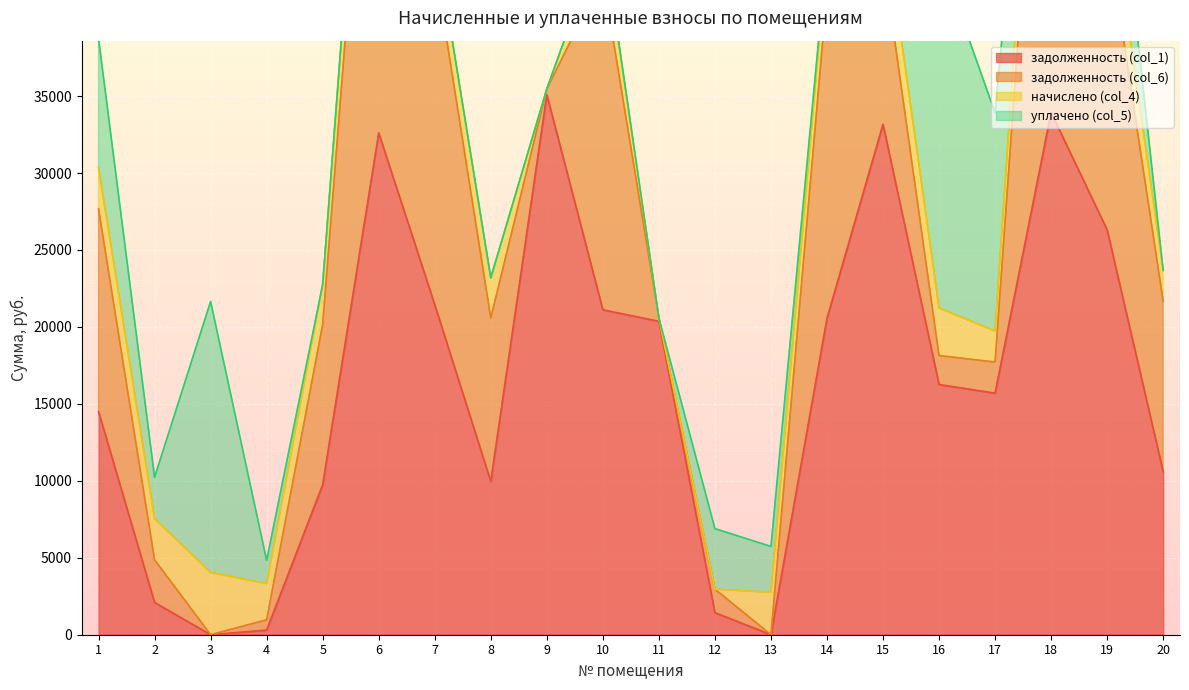

Reading left to right, extract all data points from this chart.

задолженность (col_1): 14497.2	2096.5	0.0	300.6	9748.3	32603.4	21440.8	9961.0	35090.2	21109.4	20364.0	1434.3	0.0	20556.8	33166.4	16257.7	15693.9	33929.7	26303.7	10583.4
задолженность (col_6): 13168.6	2767.9	0.0	670.7	10400.1	33651.2	22129.9	10614.6	375.9	21667.5	217.0	1524.7	0.0	21217.4	10856.6	1881.5	2021.4	35020.2	19441.5	11084.2
начислено (col_4): 2685.4	2685.4	4042.2	2349.8	2607.1	4191.4	2057.2	2614.3	-31331.0	2713.7	-18407.6	-22208.6	2756.4	2642.6	3158.1	3090.2	2017.6	4361.9	3381.5	2003.3
уплачено (col_5): 8391.0	2686.0	17612.6	1509.6	0.0	0.0	0.0	0.0	0.0	120.2	0.0	3935.0	2978.3	0.0	23908.4	22929.0	14176.9	0.0	7707.6	0.0